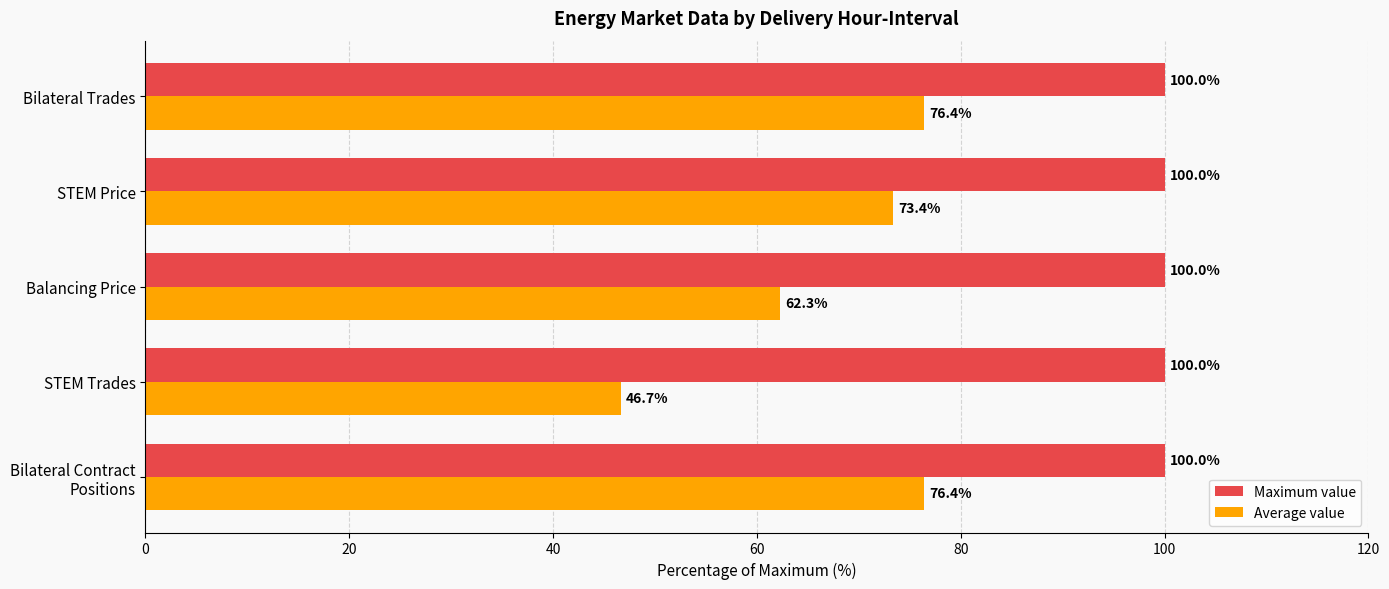

What is the sum of all Maximum value values?

500.0